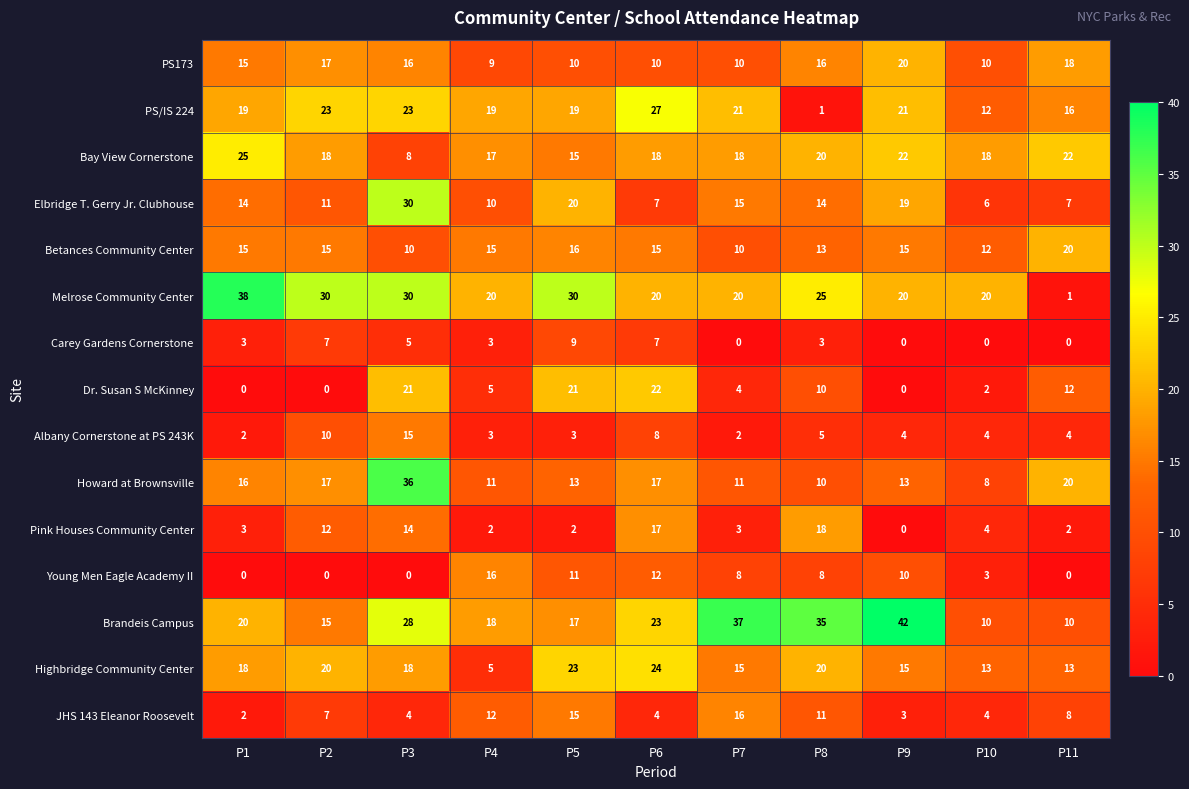

Between P1 and P2, which series saw the biggest shift?

Pink Houses Community Center